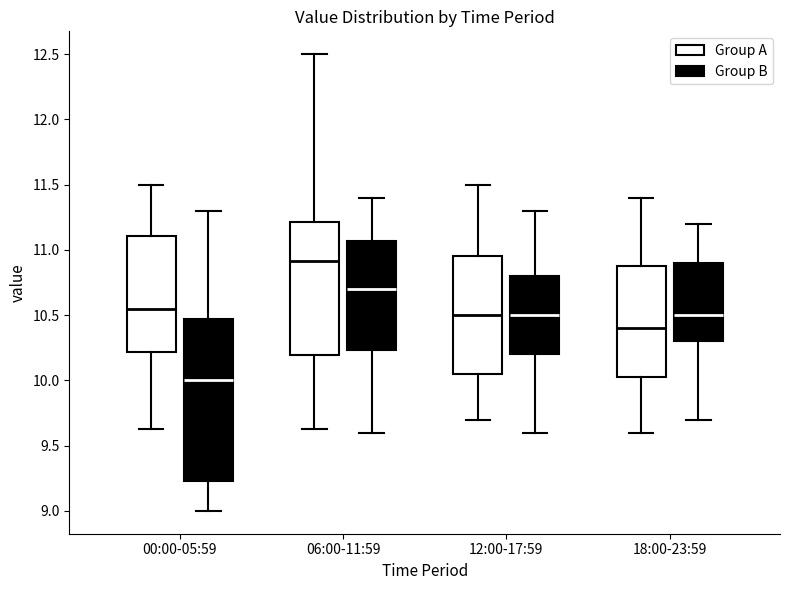

Where does the median line of the box for 06:00-11:59 (Group B) sit on the y-axis? The values are not printed on the chart, so give them approximately, as read against the axis.

10.70